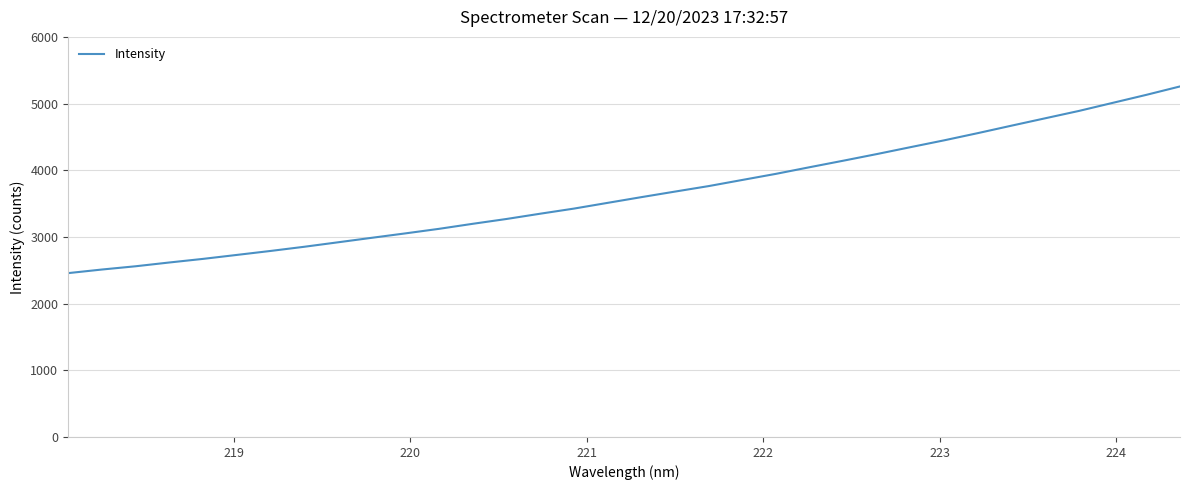

What is the difference between the maximum and minimum values?

2799.9